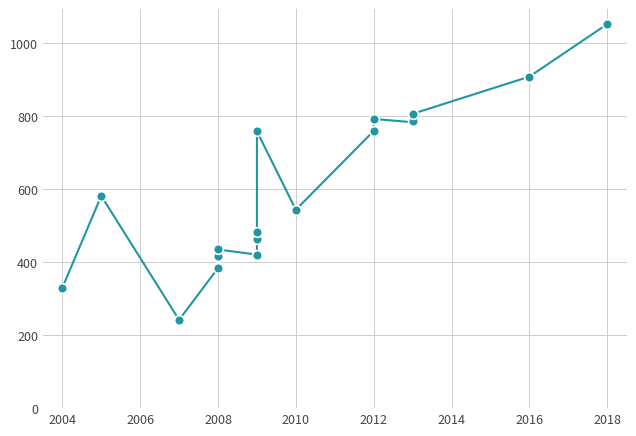

The value at 2016 is 909. True or false?

True